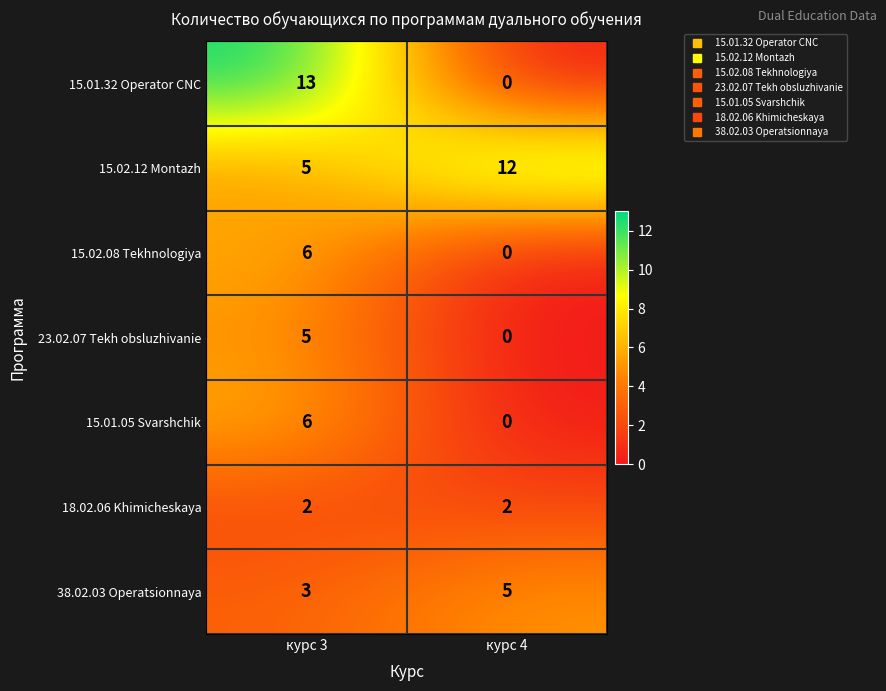

What is the sum of all 15.01.05 Svarshchik values?

6